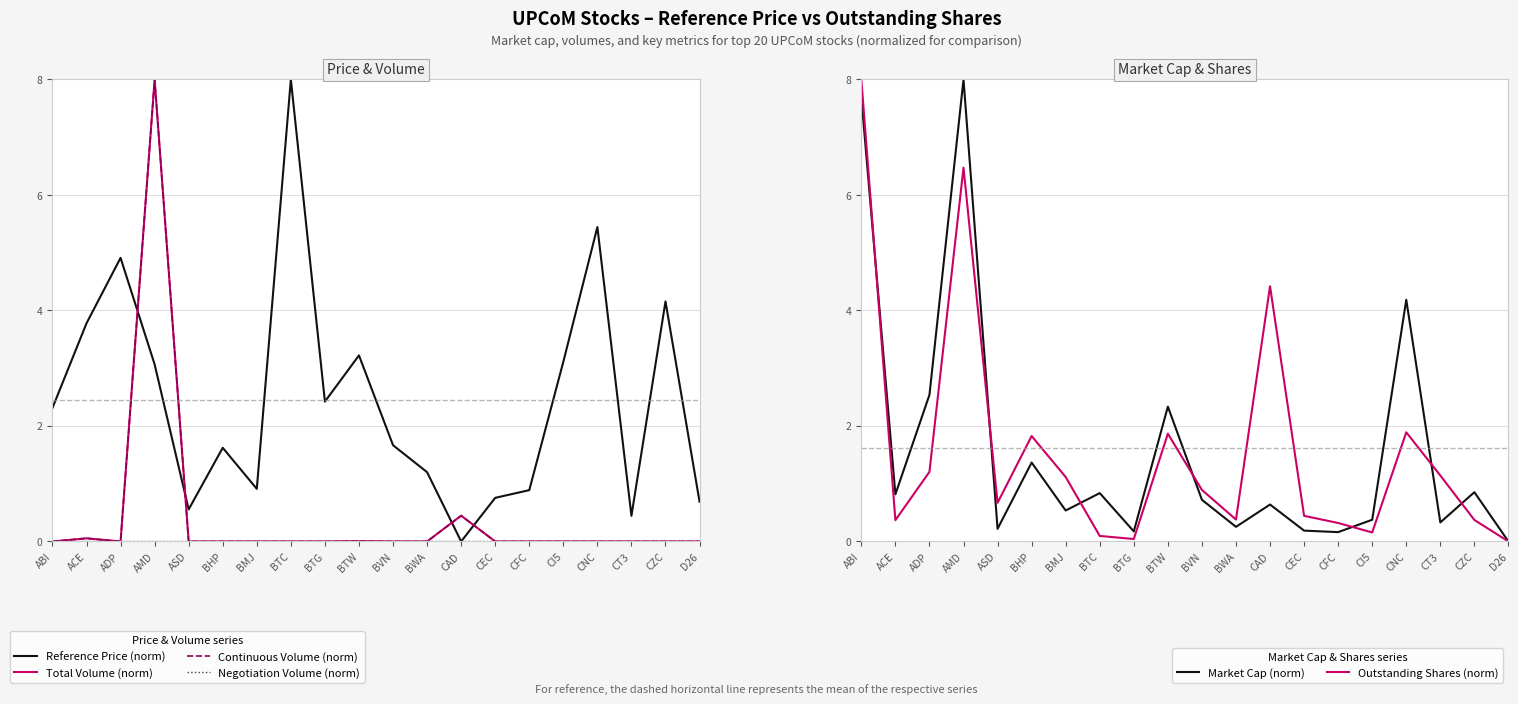

What are all the series names shown in the legend?

Reference Price (norm), Total Volume (norm), Continuous Volume (norm), Negotiation Volume (norm), Market Cap (norm), Outstanding Shares (norm)